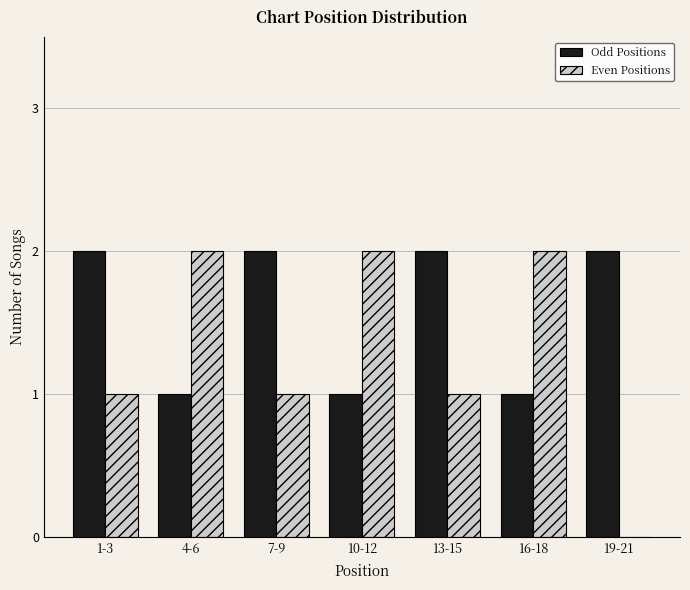

Reading left to right, list all the values displayed in this chart.

Odd Positions: 1-3=2	4-6=1	7-9=2	10-12=1	13-15=2	16-18=1	19-21=2
Even Positions: 1-3=1	4-6=2	7-9=1	10-12=2	13-15=1	16-18=2	19-21=0